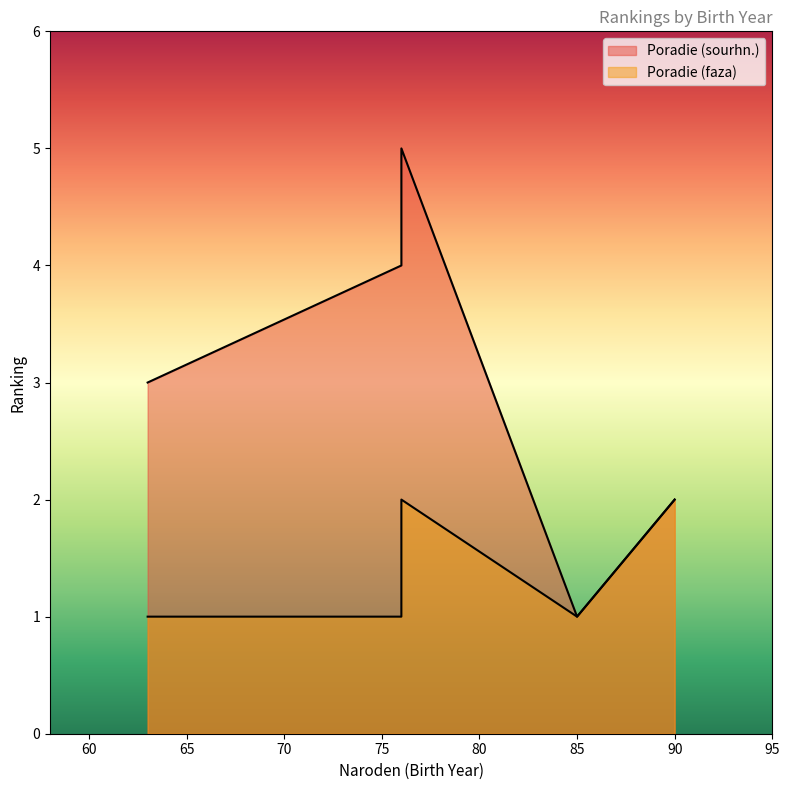

What is the minimum value for Poradie (sourhn.)?

1